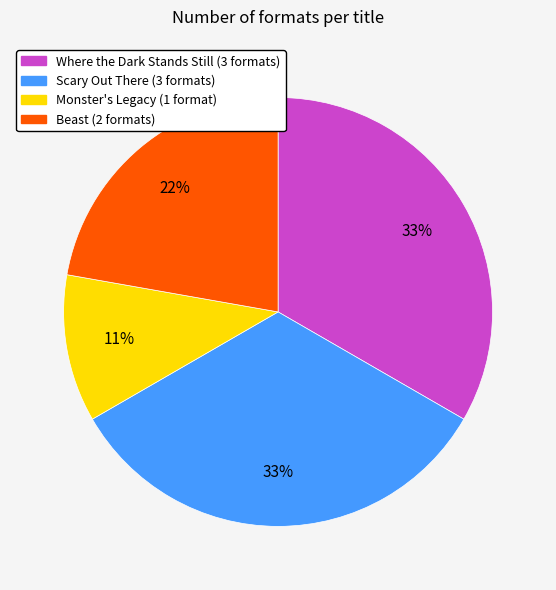

Is there a majority slice in this chart?

No